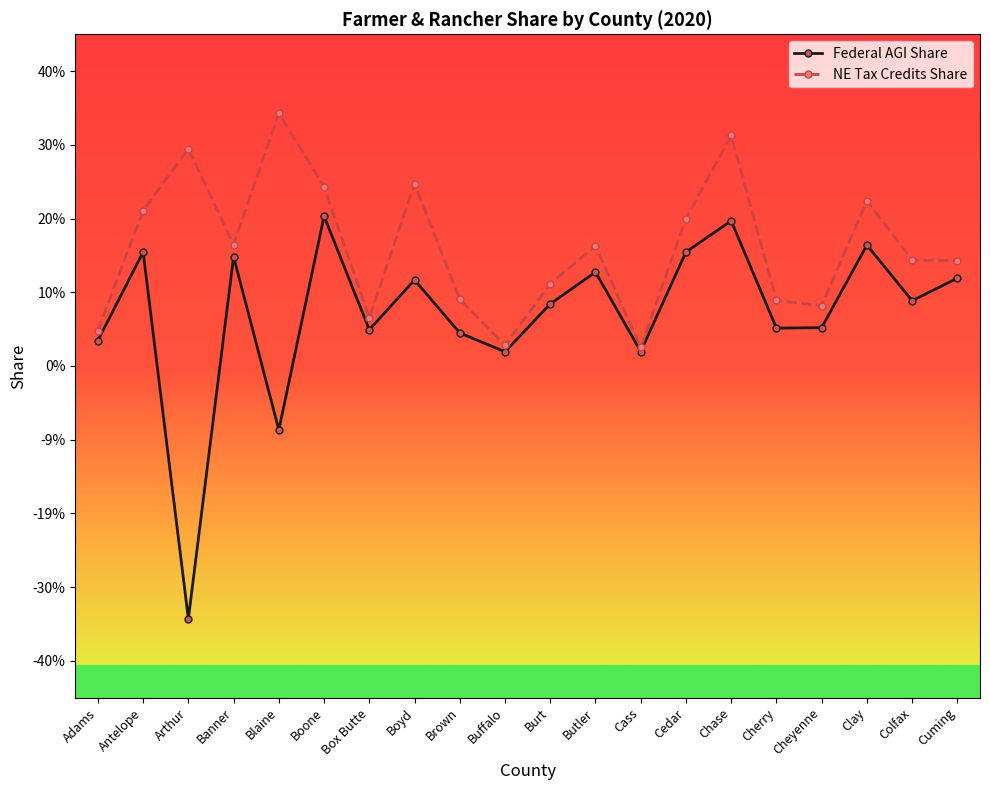

Which category has the highest value across all series?

Blaine